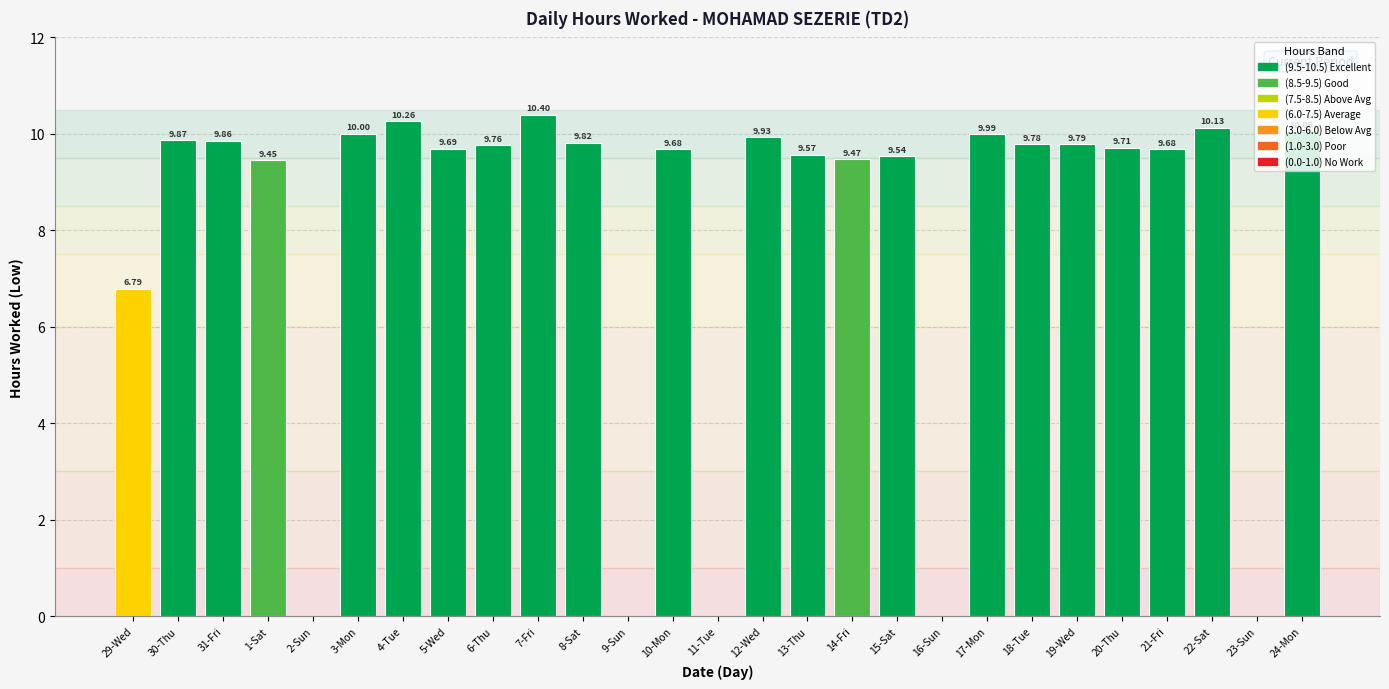

Does the chart contain stacked bars?

No